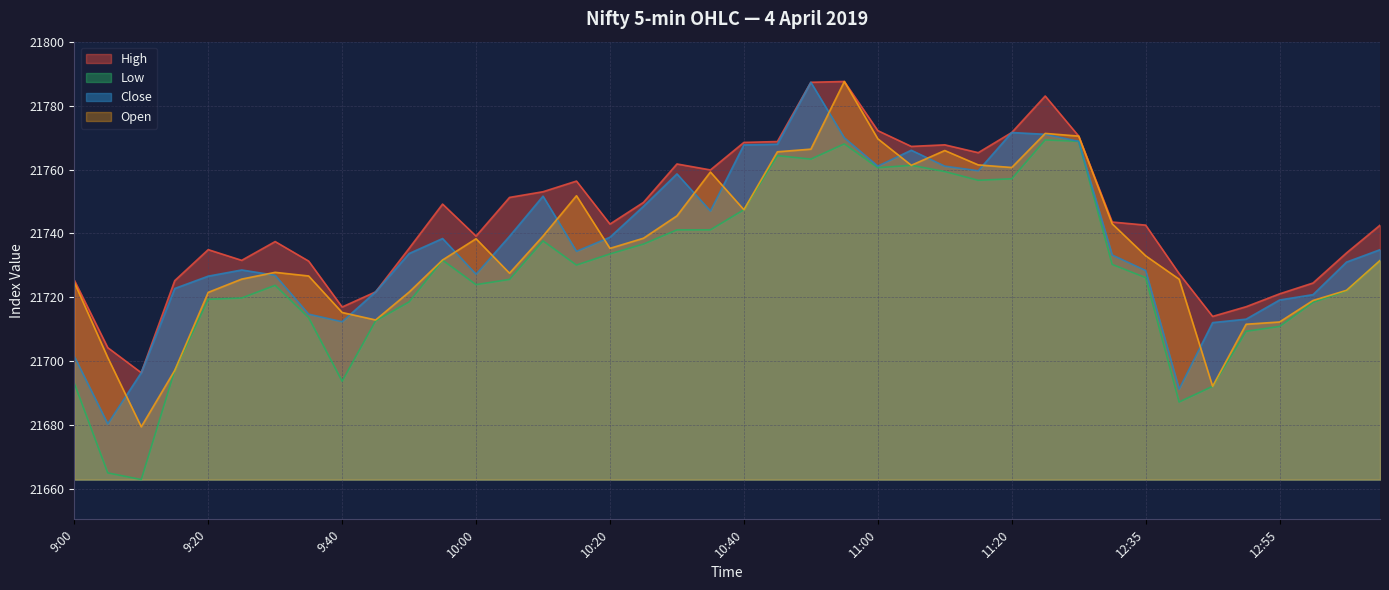

Which category has the highest value in the High series?

10:55